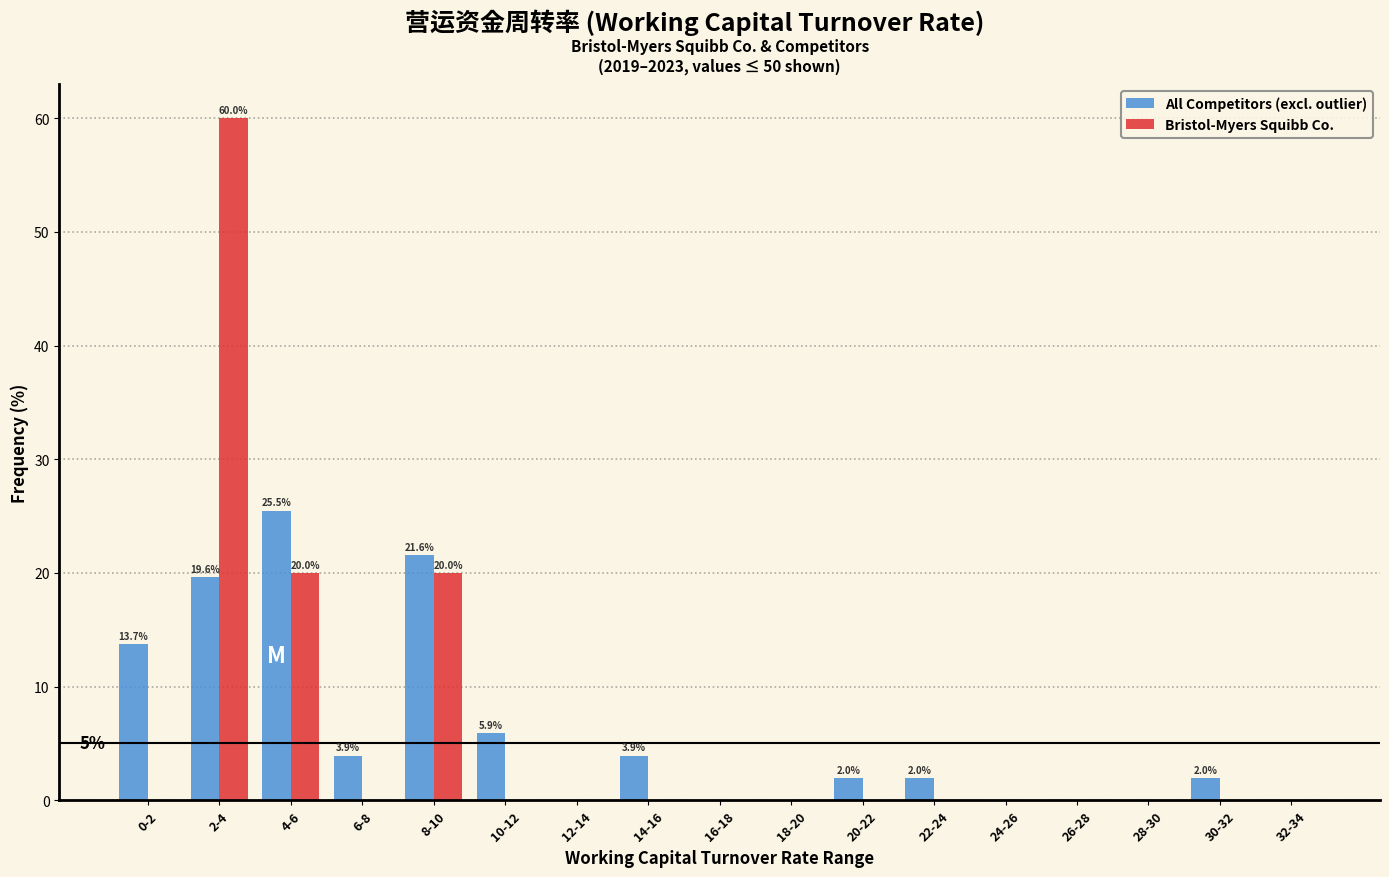

At which label does Bristol-Myers Squibb Co. reach its peak?

2-4